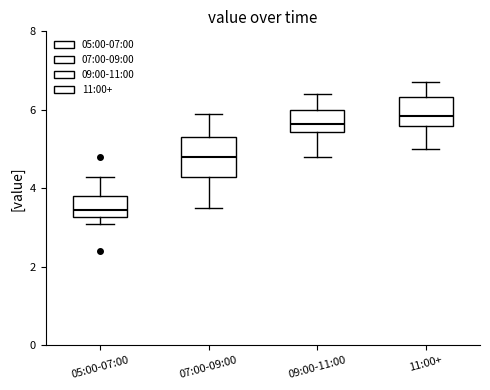

Which box has the lowest median line?

05:00-07:00